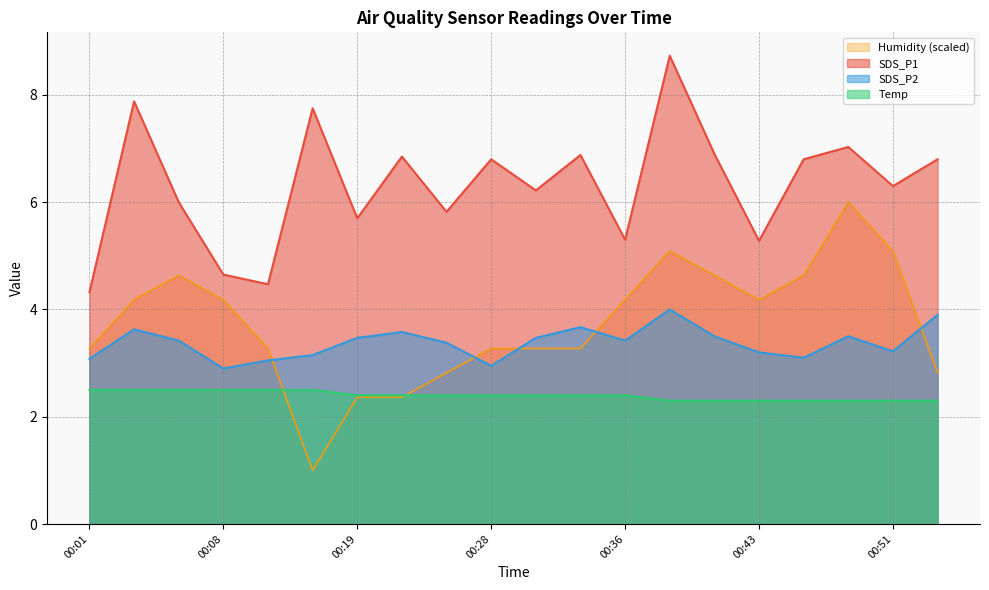

What is the sum of all Humidity values?

74.5